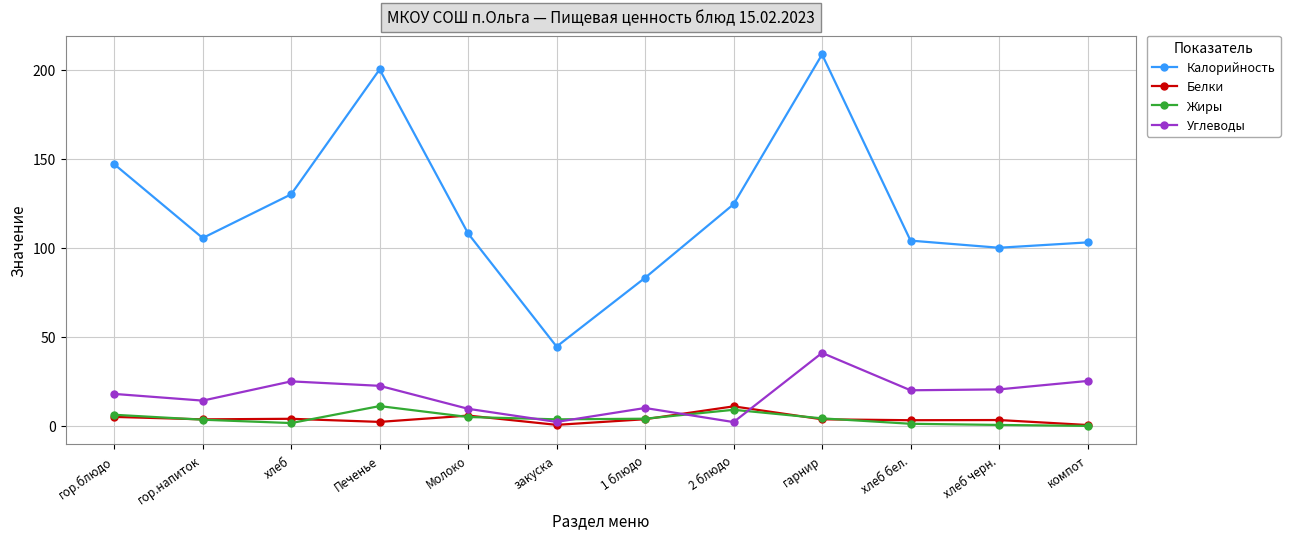

How many interior local valleys does the Калорийность series have?

3